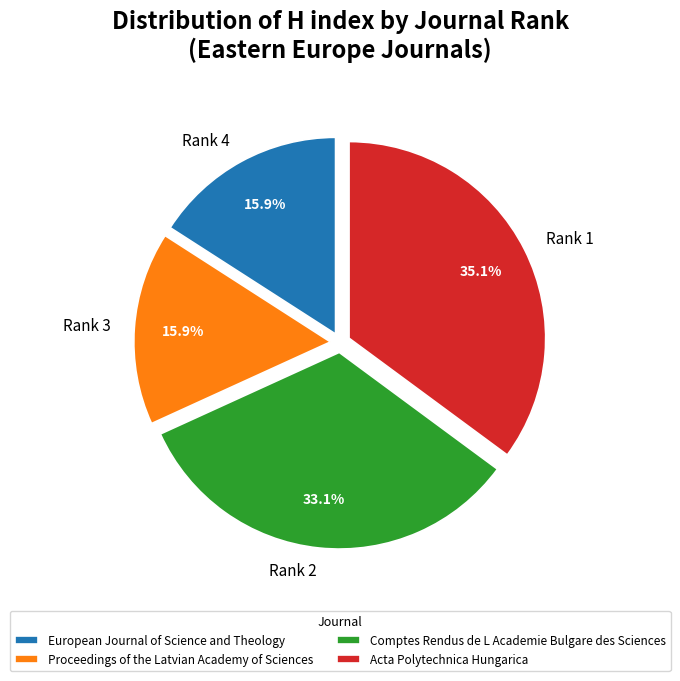

What portion of the pie excludes Acta Polytechnica Hungarica?

64.9%